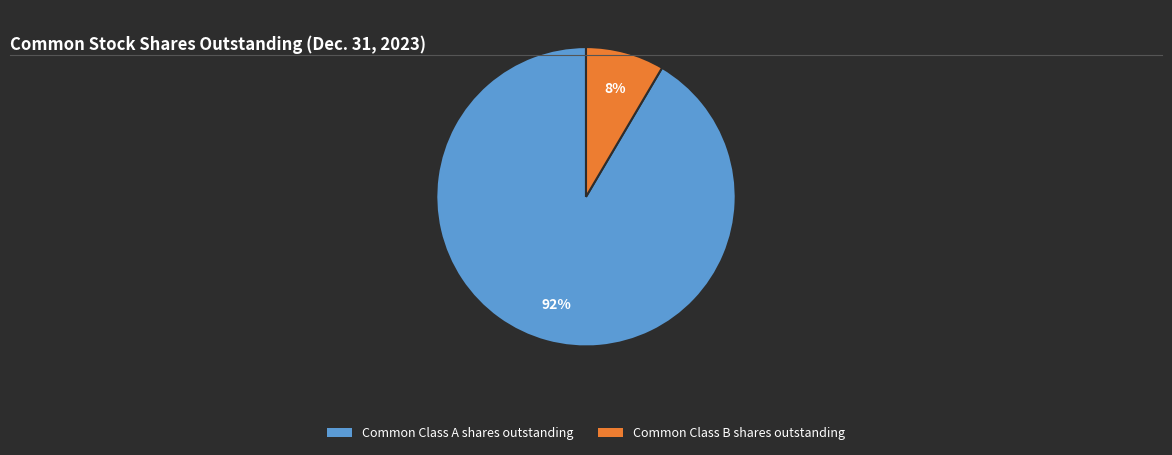

Rank the categories by value from lowest to highest.

Common Class B shares outstanding, Common Class A shares outstanding